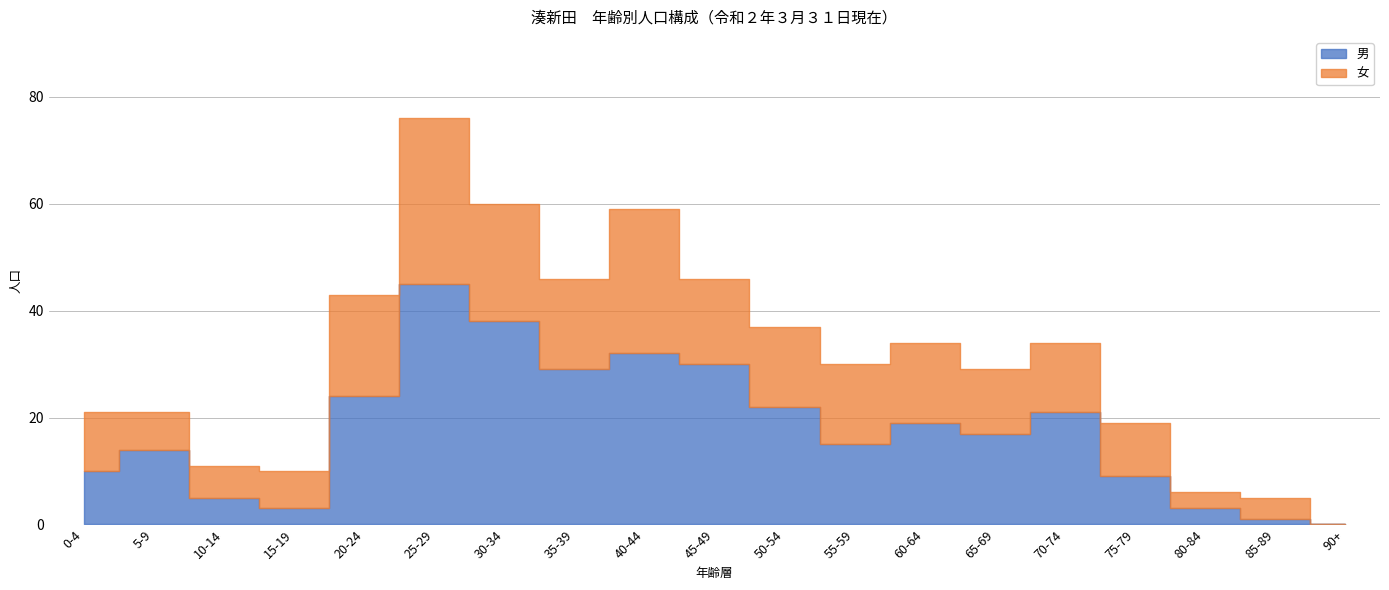

At which label is 5-9歳 closest to 38?

30-34